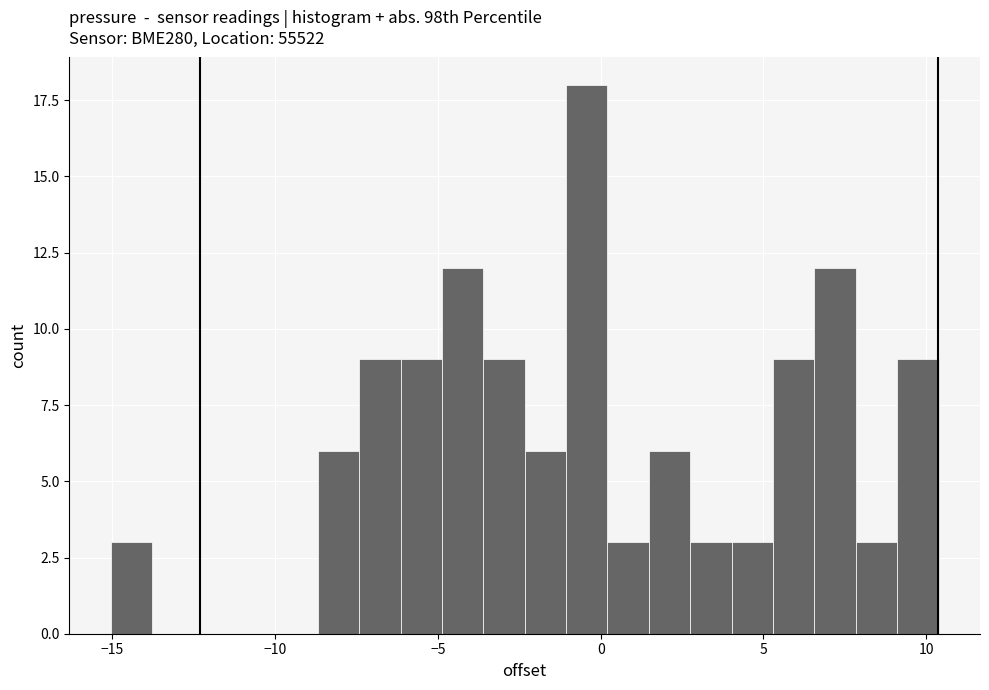

Around what value on the x-axis is the tallest bar? Give the approximate position of its centre, as read against the axis.

-0.5